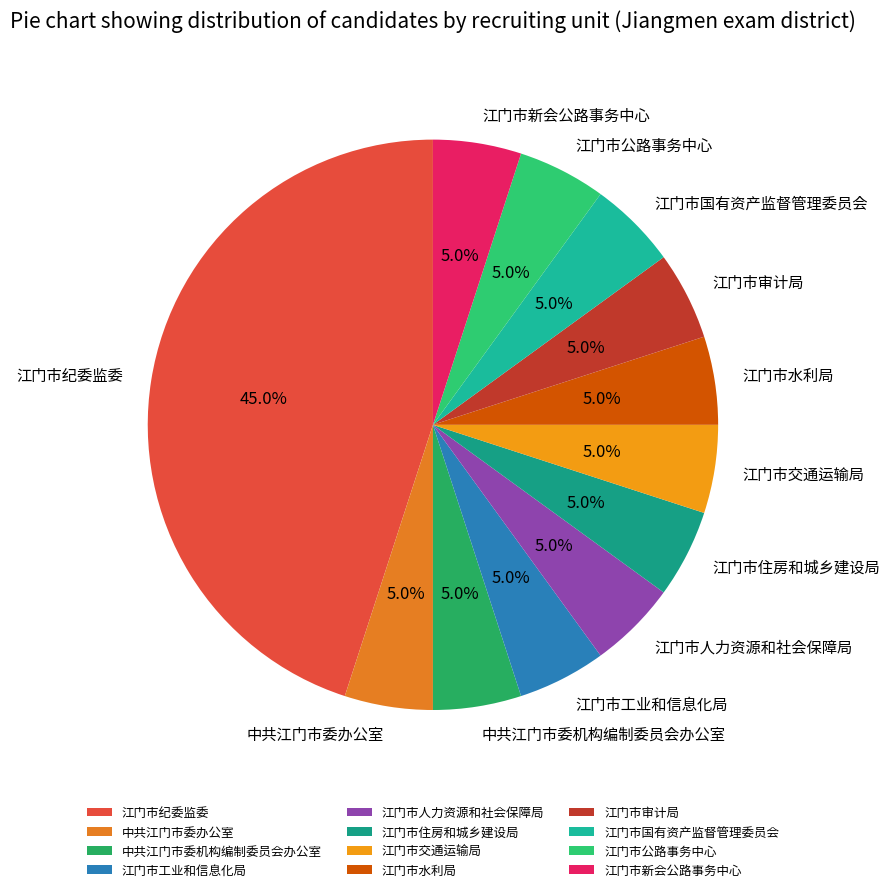

What percentage is NOT represented by 江门市住房和城乡建设局?

95.0%